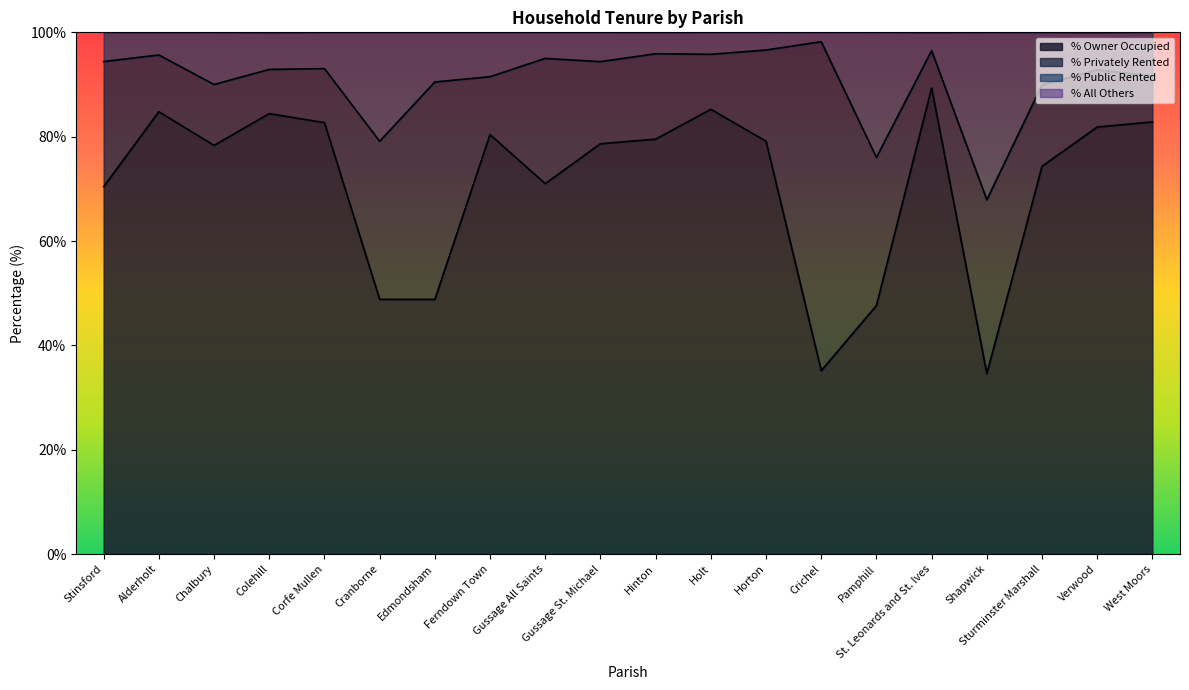

True or false: % Owner Occupied and % Public Rented intersect in this chart.

False